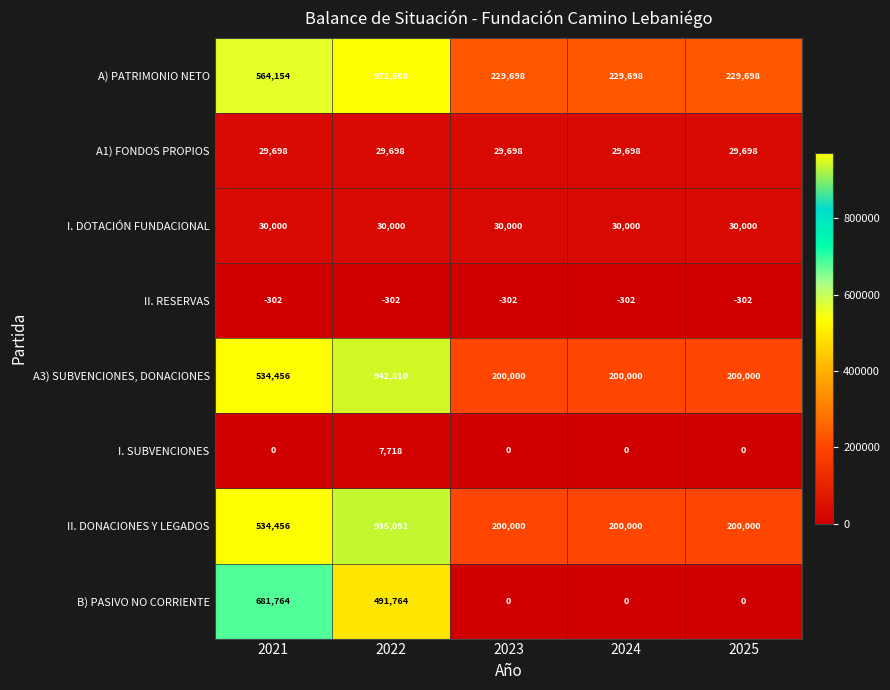

The value of A1) FONDOS PROPIOS at 2023 is 50907. True or false?

False